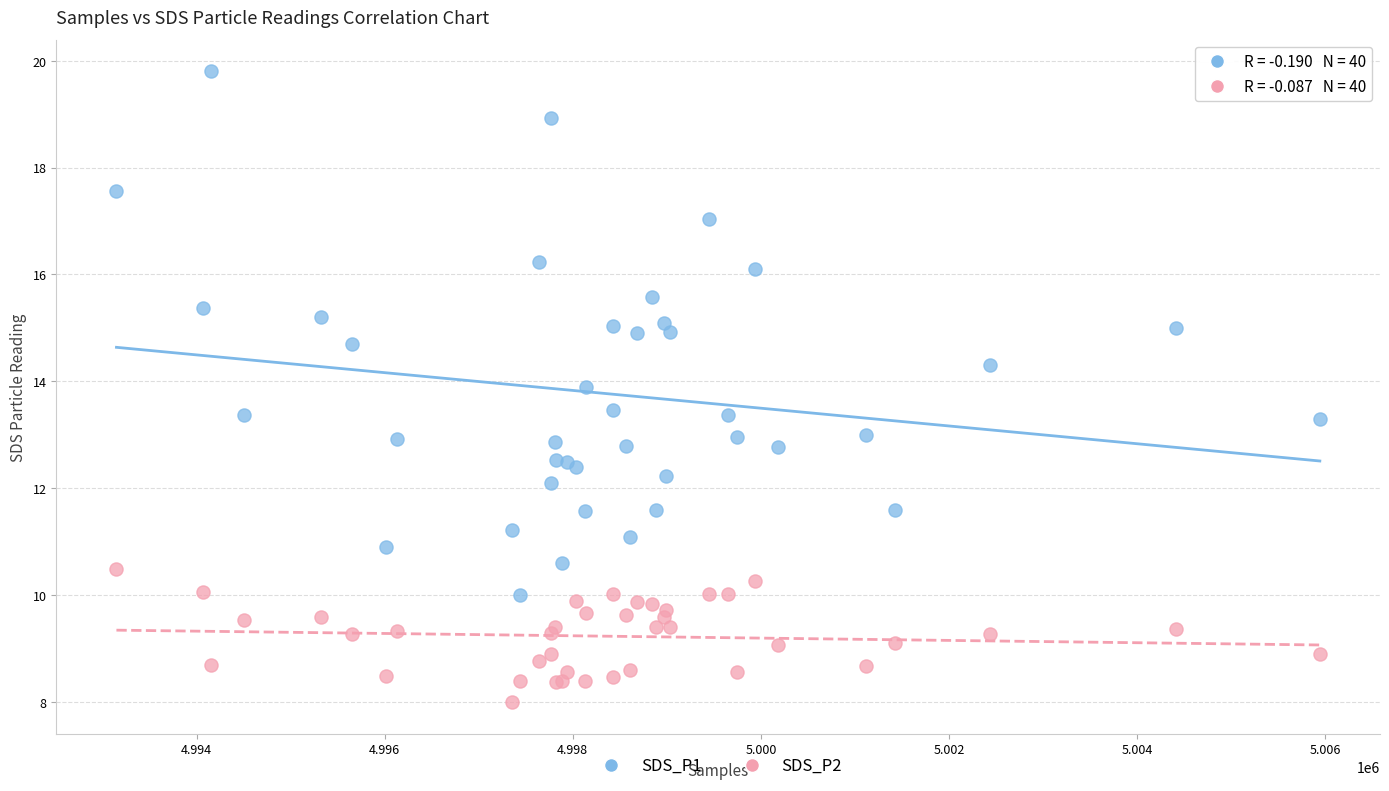

Which series has the largest Y range (max minus min)?

SDS_P1